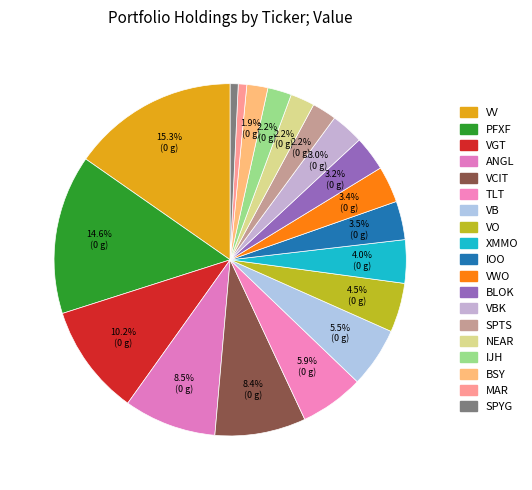

To the nearest percent, what is the average slice percentage?

5%